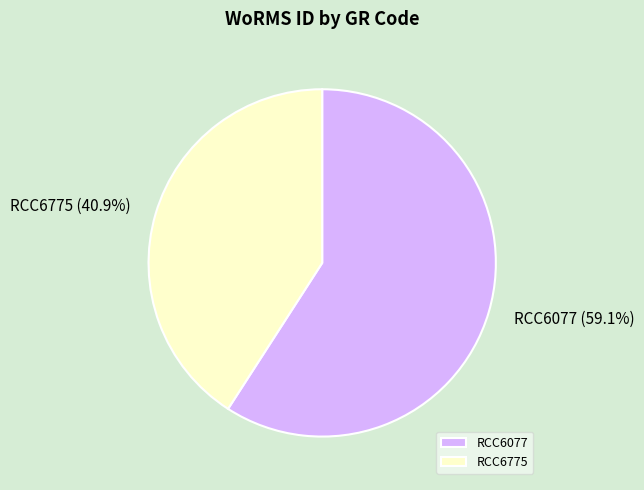

To the nearest percent, what is the combined percentage of RCC6077 and RCC6775?

100%